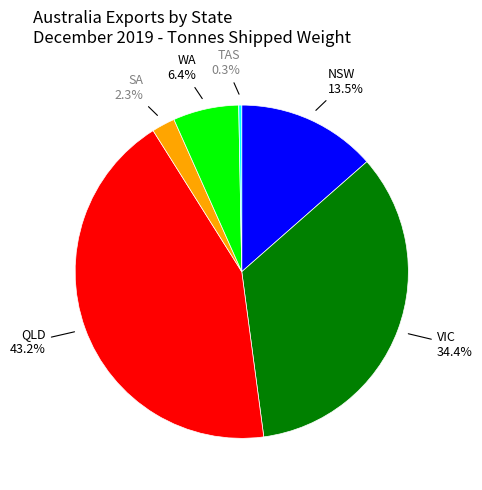

How much of the chart is everything except SA?

97.7%